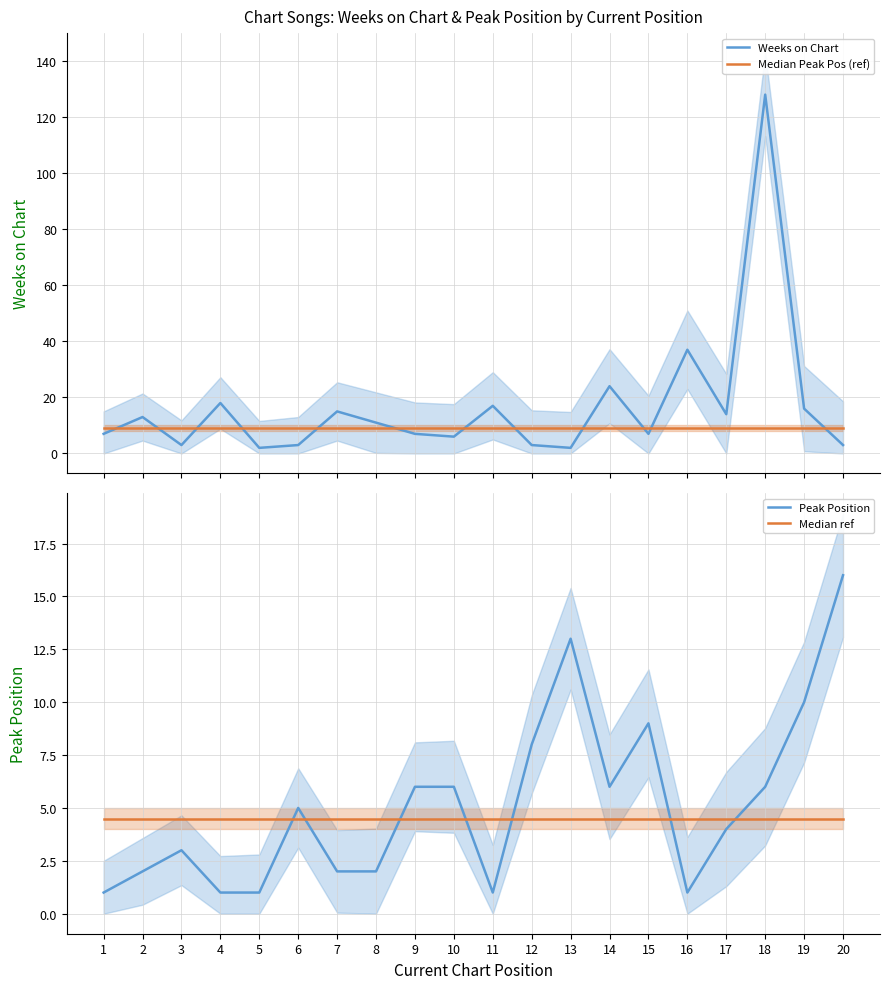

Where does the Weeks on Chart series first go above 11?

2